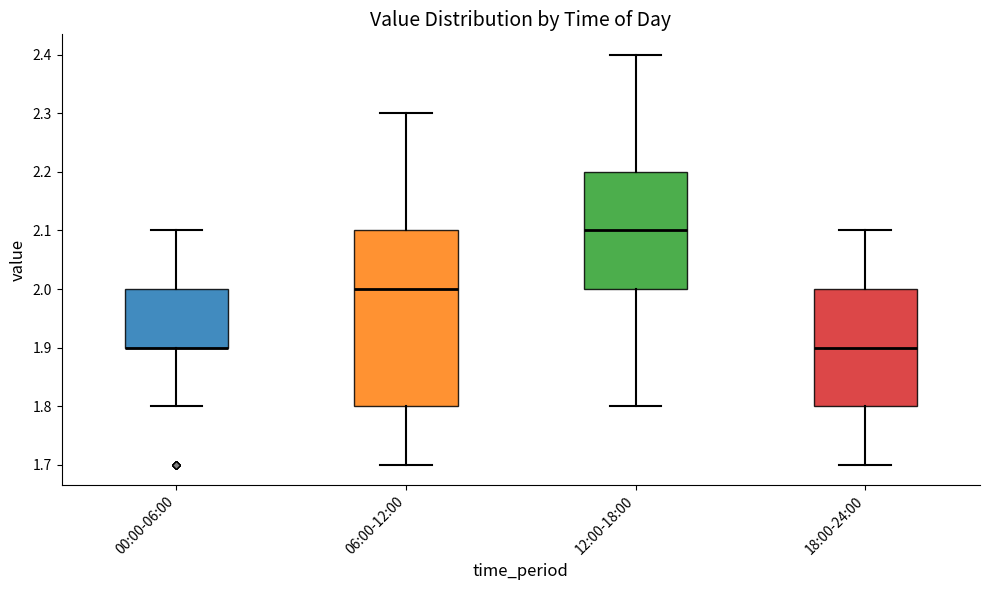

Reading left to right, transcribe this box plot: for each box, give where its median line is, the range the box spans, and where its two whiskers end, as read against the y-axis. The values are not printed on the chart, so give them approximately, as read against the axis.

00:00-06:00: median 1.9 (drawn on the box's lower edge), box 1.9 to 2.0, whiskers 1.8 to 2.1
06:00-12:00: median 2.0, box 1.8 to 2.1, whiskers 1.7 to 2.3
12:00-18:00: median 2.1, box 2.0 to 2.2, whiskers 1.8 to 2.4
18:00-24:00: median 1.9, box 1.8 to 2.0, whiskers 1.7 to 2.1